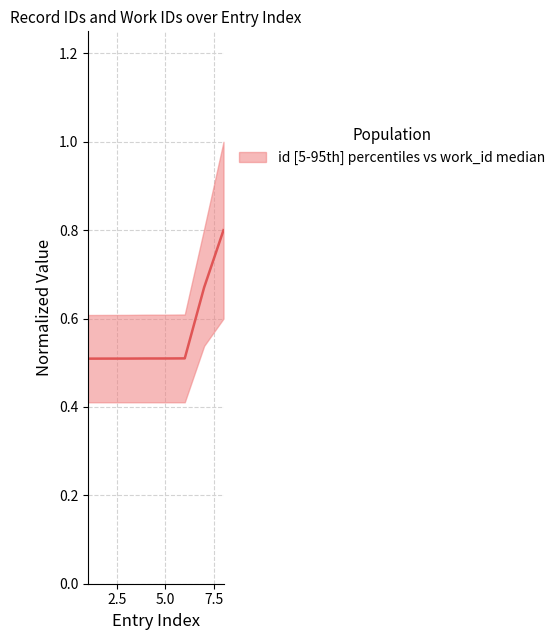

Reading left to right, extract all data points from this chart.

0.5	0.5	0.5	0.5	0.5	0.5	0.7	0.8